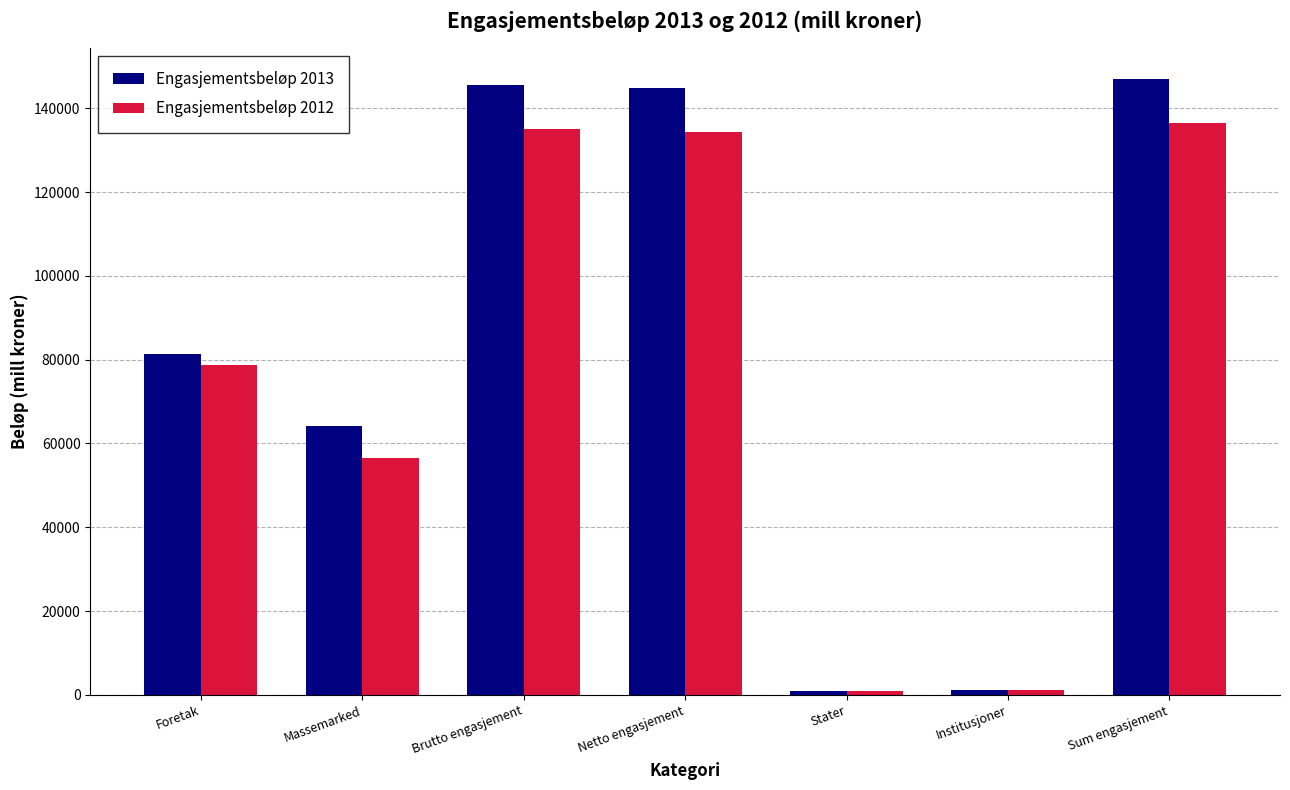

What is the approximate value of Engasjementsbeløp 2013 at Brutto engasjement, to the nearest 50?

145450